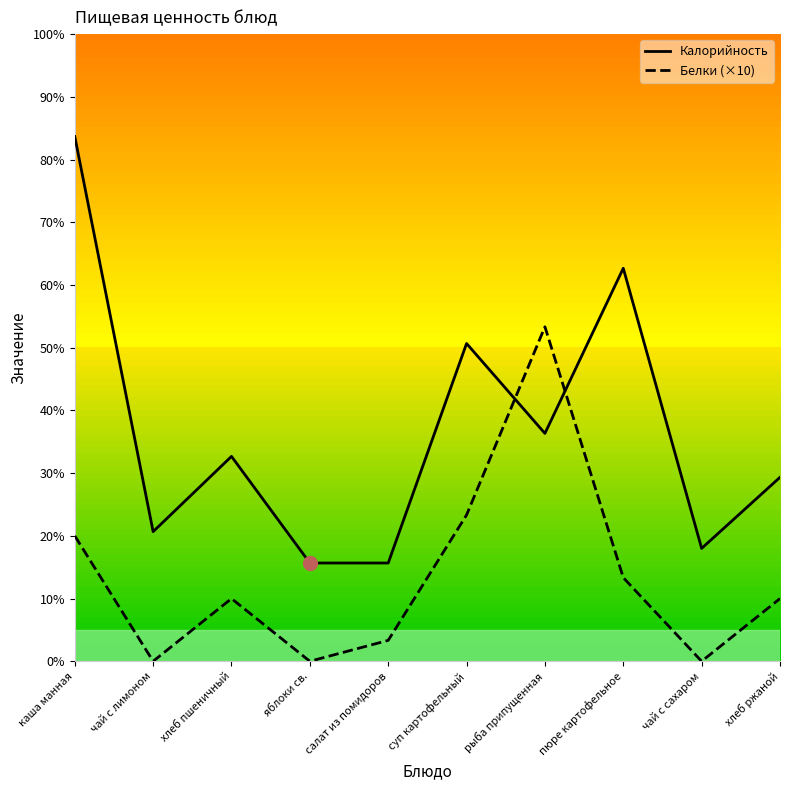

True or false: Калорийность has a value of 64 at пюре картофельное.

False